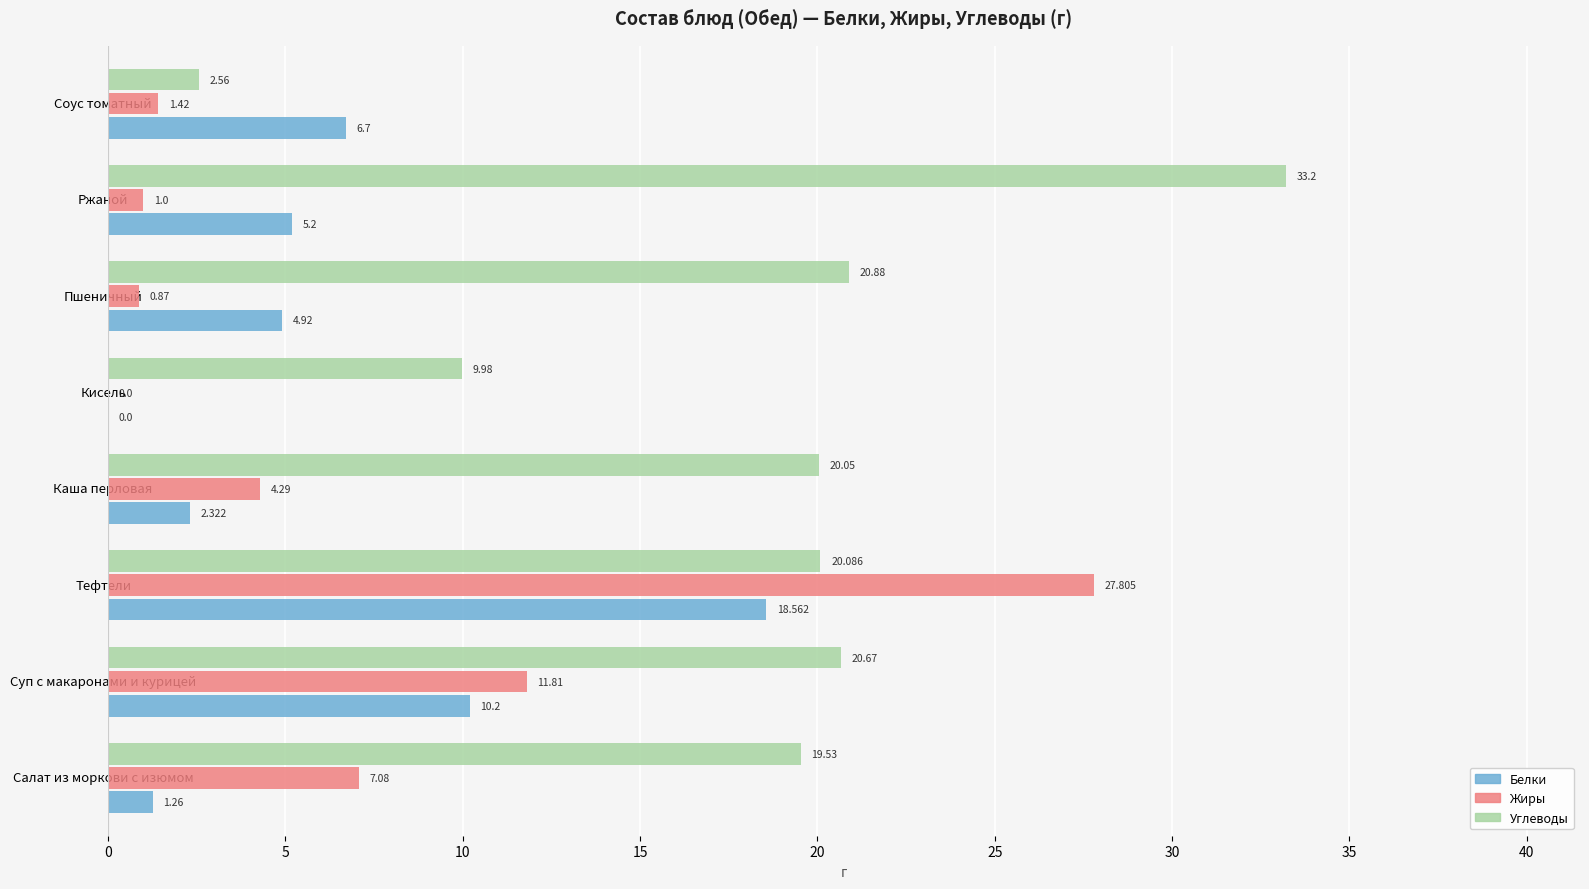

Where is Белки nearest to the value 9?

Суп с макаронами и курицей